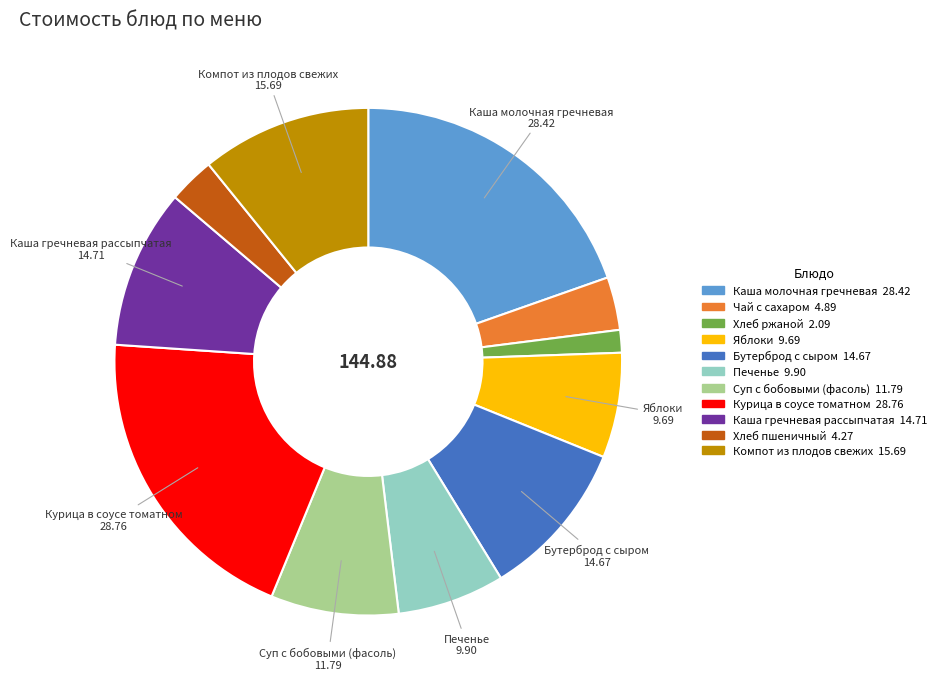

The Яблоки slice represents 7% of the pie. True or false?

True